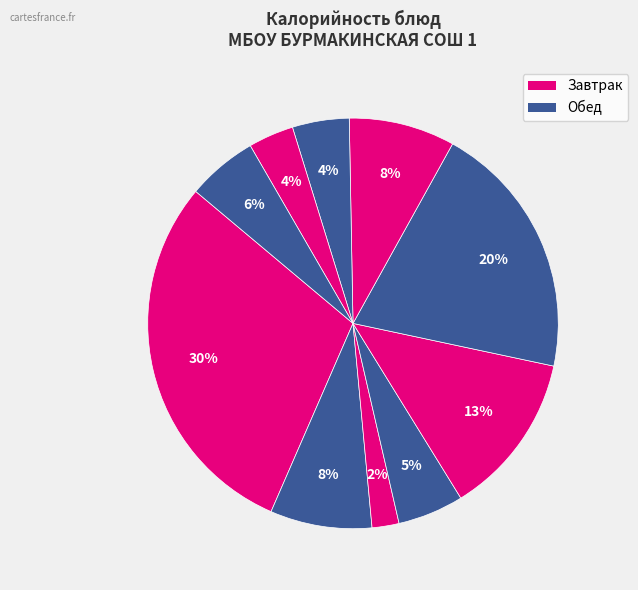

Which slice is the largest?

ЗАПЕКАНКА ИЗ ТВОРОГА